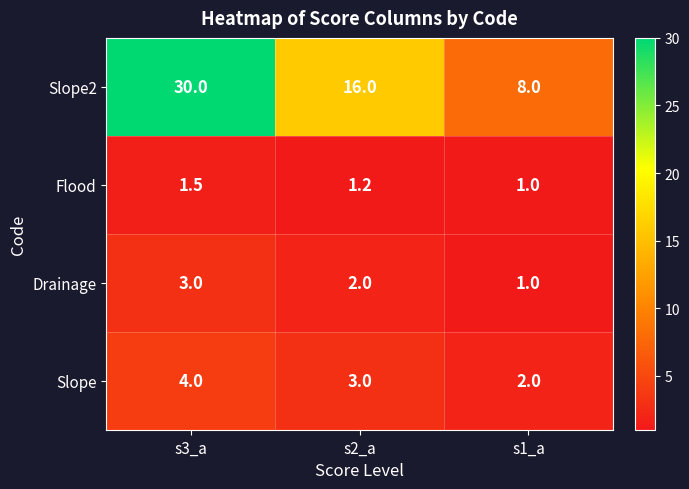

What is the average value of the Drainage series?

2.0